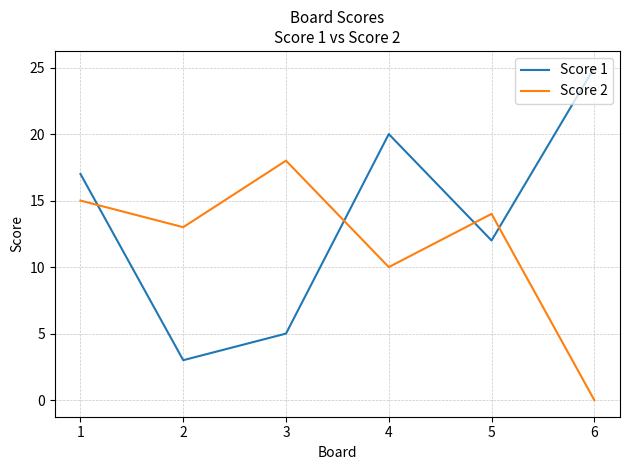

List the series in order of their overall mean, highest first.

Score 1, Score 2